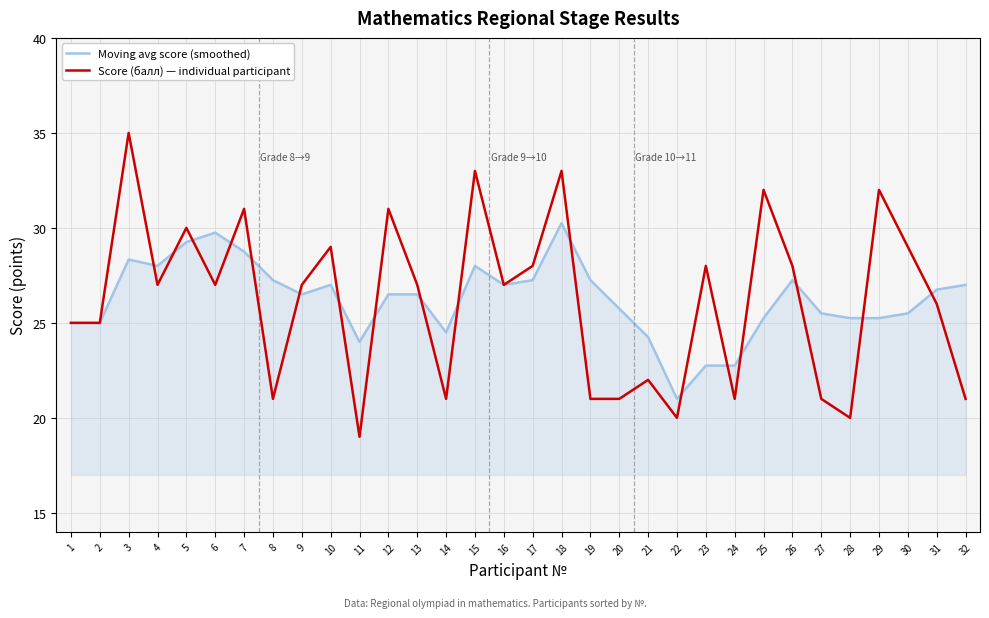

What is the sum of the Moving avg score (smoothed) values at 1 and 6?

54.8